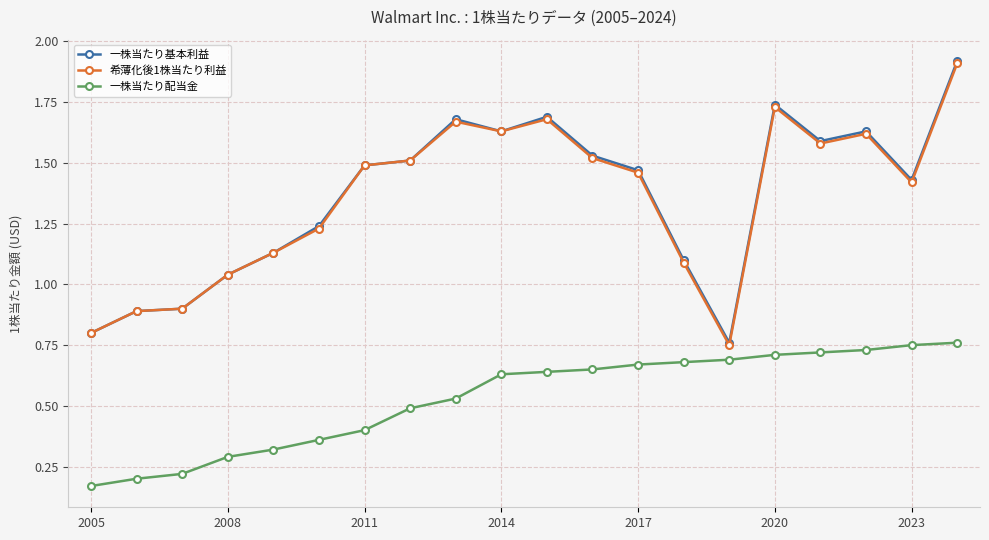

At how many categories does at least one series exceed 0?

20